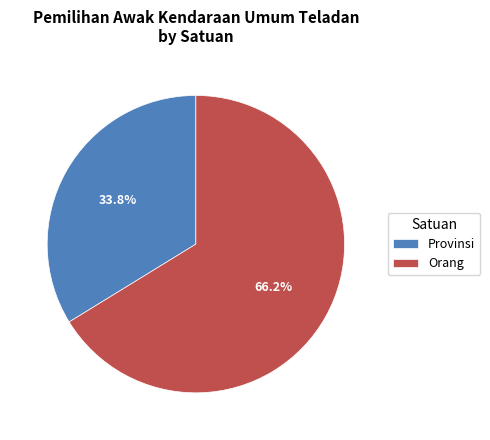

What percentage is the Orang slice, to the nearest percent?

66%